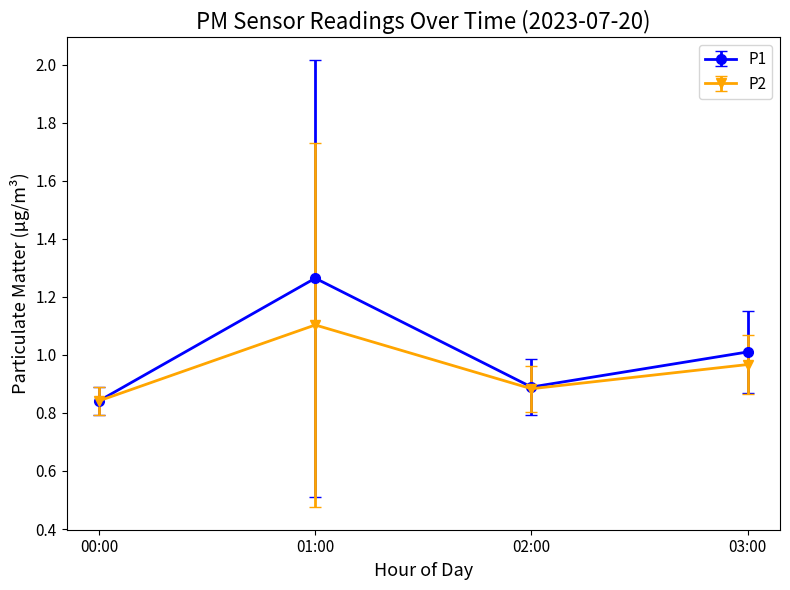

Between 00:00 and 01:00, which series saw the biggest shift?

P1